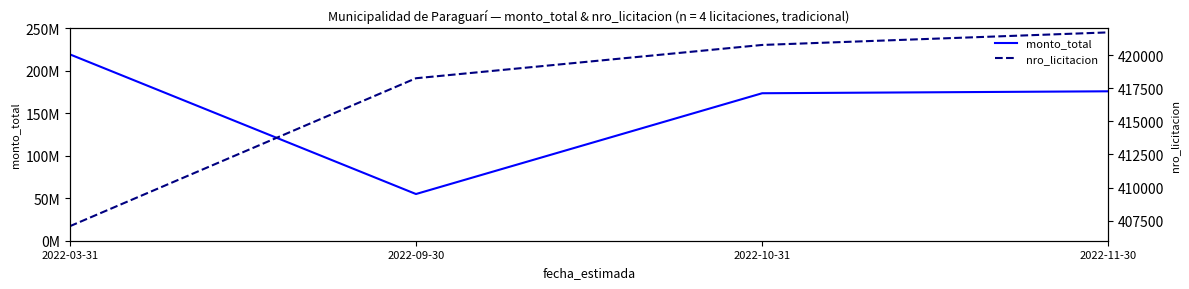

Which series has the largest total across all categories?

monto_total